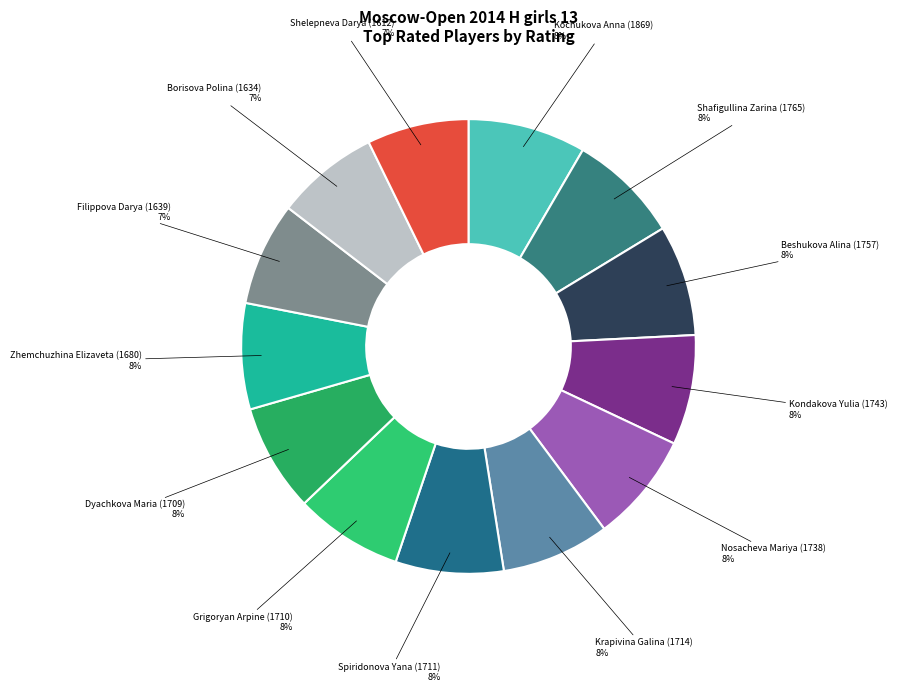

Rank the categories by value from highest to lowest.

Kochukova Anna (1869), Shafigullina Zarina (1765), Beshukova Alina (1757), Kondakova Yulia (1743), Nosacheva Mariya (1738), Krapivina Galina (1714), Spiridonova Yana (1711), Grigoryan Arpine (1710), Dyachkova Maria (1709), Zhemchuzhina Elizaveta (1680), Filippova Darya (1639), Borisova Polina (1634), Shelepneva Darya (1612)